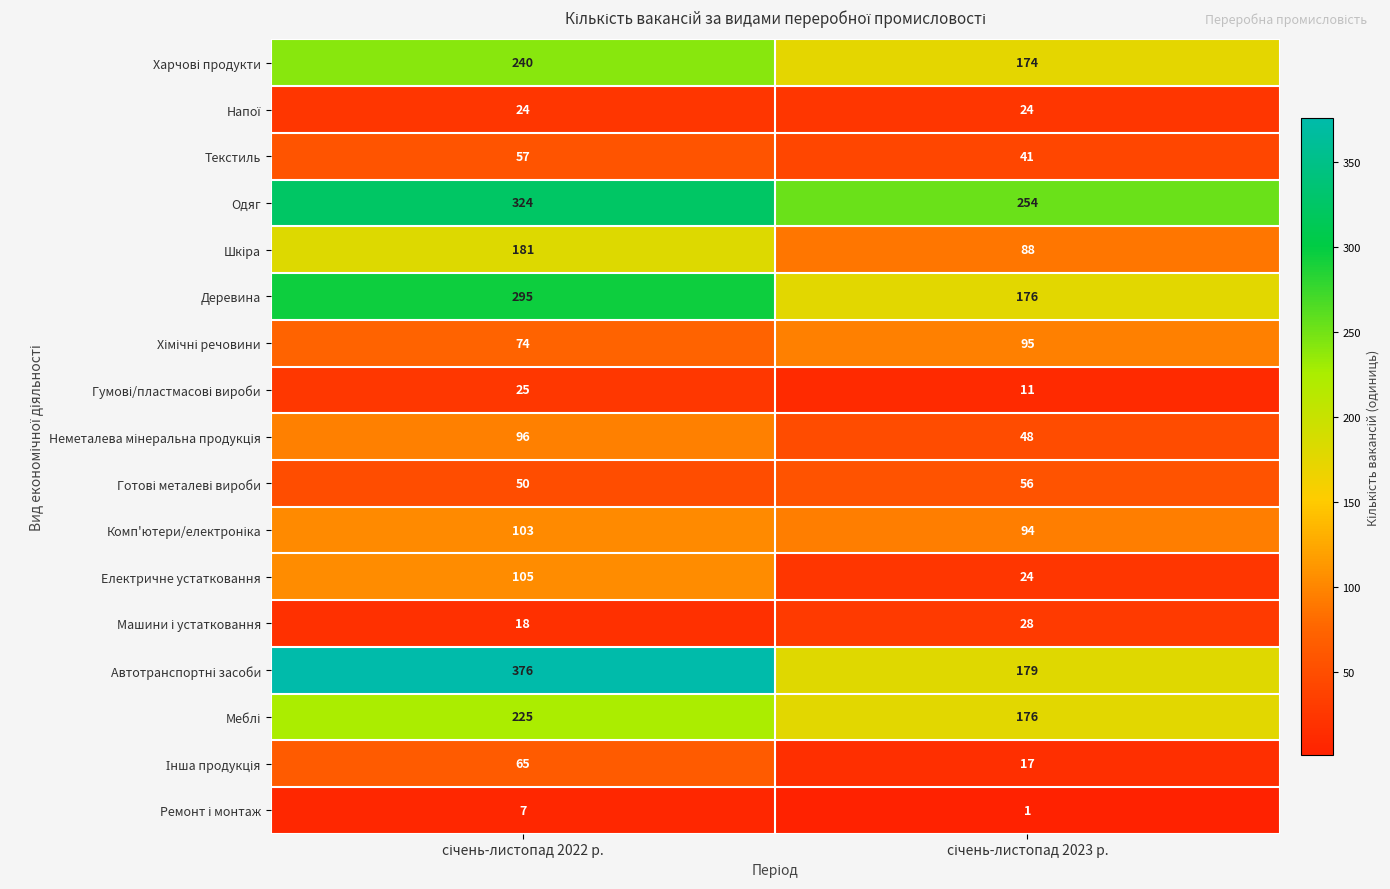

What is the sum of all Текстиль values?

98